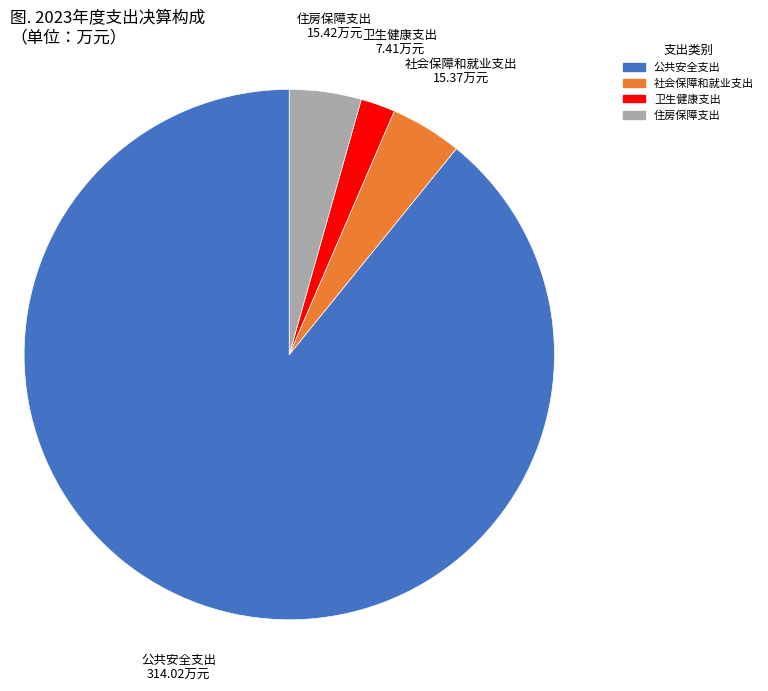

Is there any slice that represents more than half of the pie?

Yes